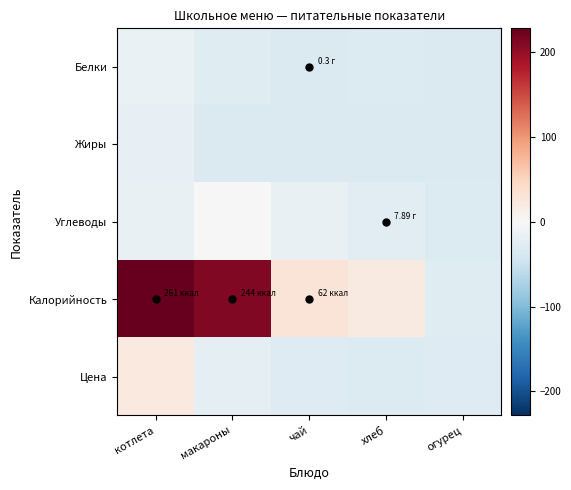

What is the total value across all series at макароны?

131.0